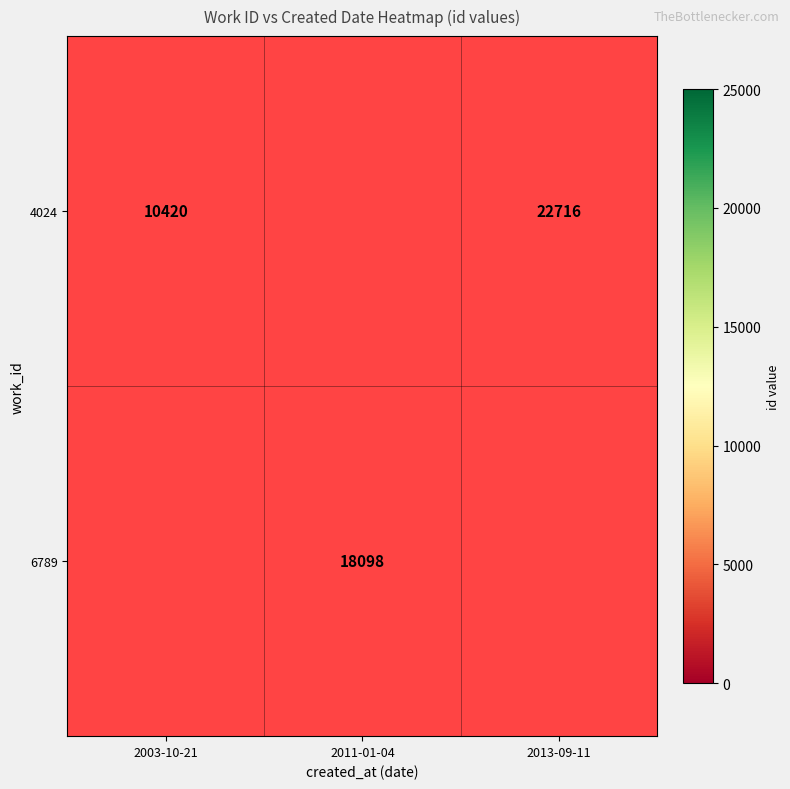

The value of 4024 at 2013-09-11 is 22716. True or false?

True